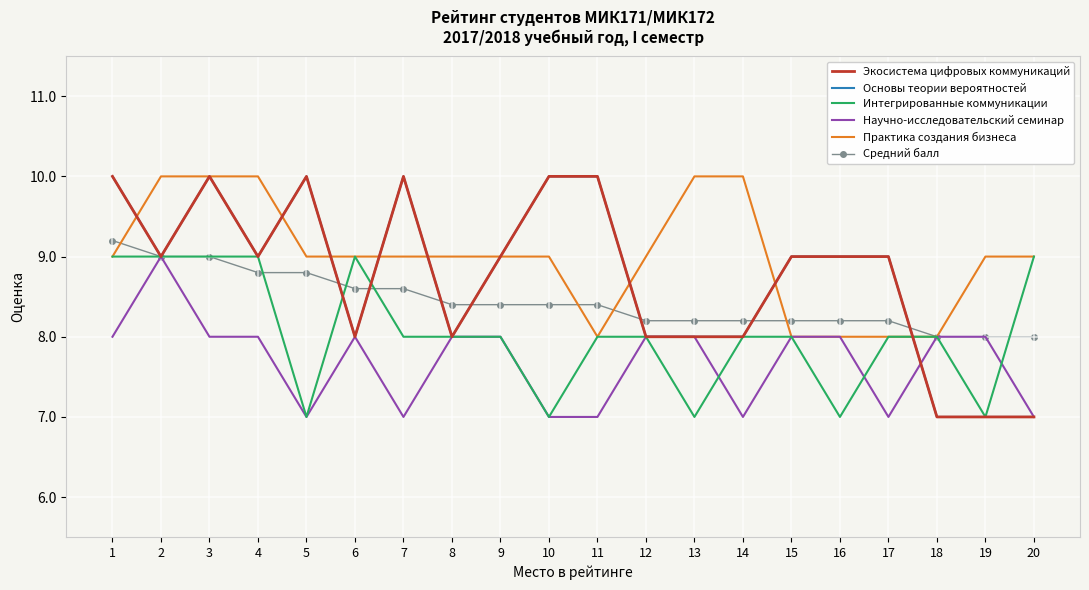

What is the value of the Экосистема цифровых коммуникаций point at the 10th from the left?

10.0